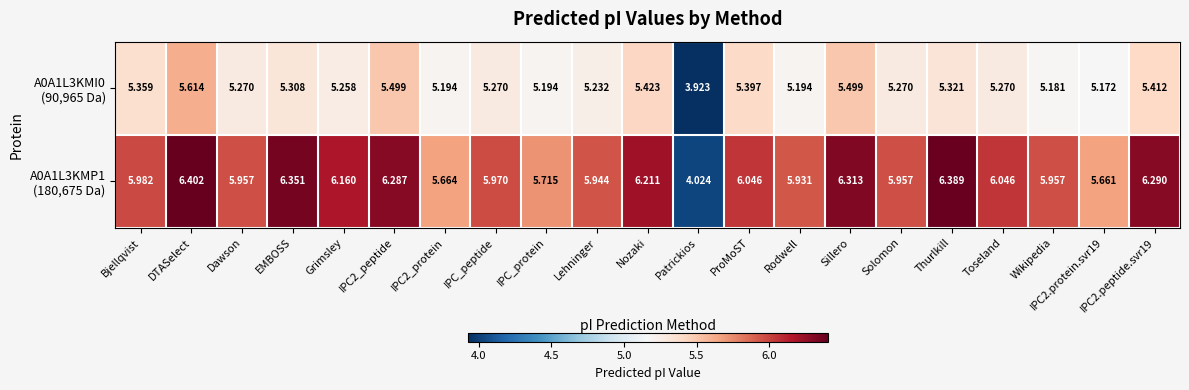

At which category does the chart reach its peak across all series?

DTASelect